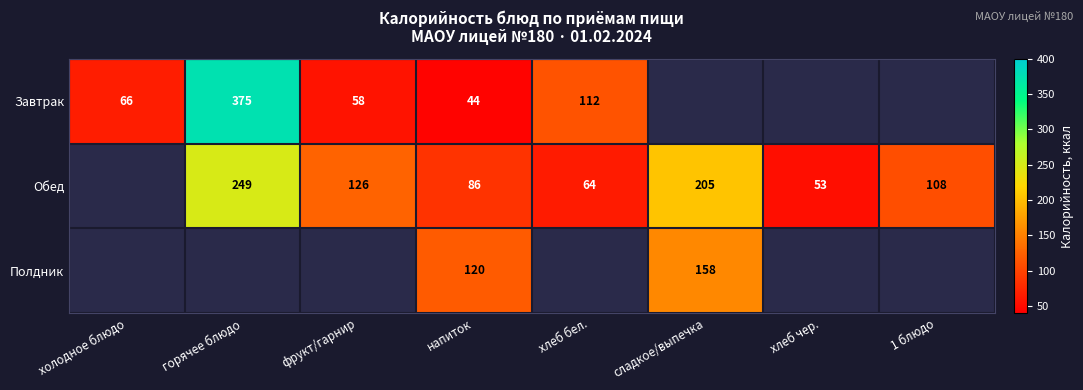

What is the difference between the Обед values at 1 блюдо and сладкое/выпечка?

97